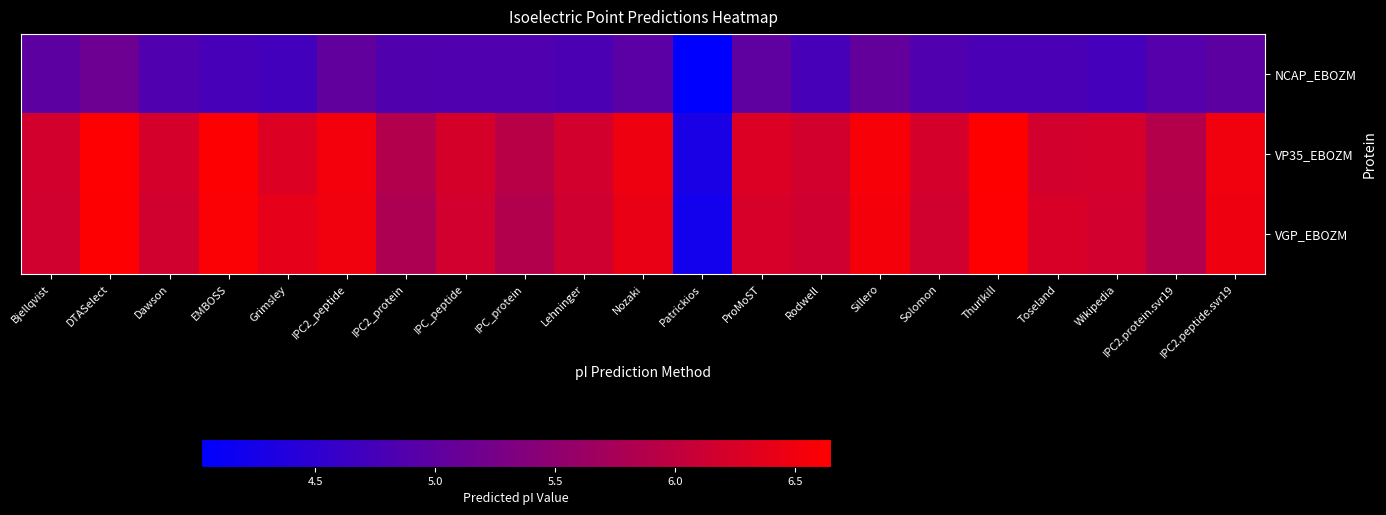

Reading left to right, extract all data points from this chart.

NCAP_EBOZM: Bjellqvist=5.0	DTASelect=5.1	Dawson=4.9	EMBOSS=4.8	Grimsley=4.7	IPC2_peptide=5.0	IPC2_protein=4.9	IPC_peptide=4.9	IPC_protein=4.9	Lehninger=4.8	Nozaki=5.0	Patrickios=4.0	ProMoST=5.0	Rodwell=4.8	Sillero=5.0	Solomon=4.9	Thurlkill=4.8	Toseland=4.8	Wikipedia=4.7	IPC2.protein.svr19=4.9	IPC2.peptide.svr19=5.0
VP35_EBOZM: Bjellqvist=6.2	DTASelect=6.6	Dawson=6.2	EMBOSS=6.6	Grimsley=6.3	IPC2_peptide=6.5	IPC2_protein=5.9	IPC_peptide=6.2	IPC_protein=5.9	Lehninger=6.2	Nozaki=6.5	Patrickios=4.3	ProMoST=6.3	Rodwell=6.2	Sillero=6.6	Solomon=6.2	Thurlkill=6.6	Toseland=6.2	Wikipedia=6.2	IPC2.protein.svr19=5.9	IPC2.peptide.svr19=6.5
VGP_EBOZM: Bjellqvist=6.2	DTASelect=6.6	Dawson=6.2	EMBOSS=6.6	Grimsley=6.4	IPC2_peptide=6.5	IPC2_protein=5.8	IPC_peptide=6.2	IPC_protein=5.9	Lehninger=6.1	Nozaki=6.4	Patrickios=4.2	ProMoST=6.2	Rodwell=6.1	Sillero=6.5	Solomon=6.2	Thurlkill=6.6	Toseland=6.2	Wikipedia=6.2	IPC2.protein.svr19=5.9	IPC2.peptide.svr19=6.5